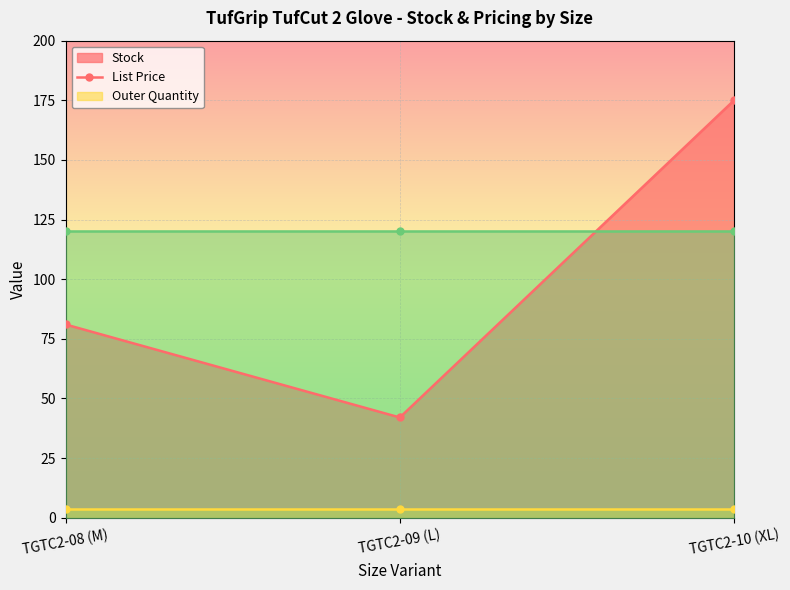

List the labels in order of Stock value, smallest first.

TGTC2-09 (L), TGTC2-08 (M), TGTC2-10 (XL)